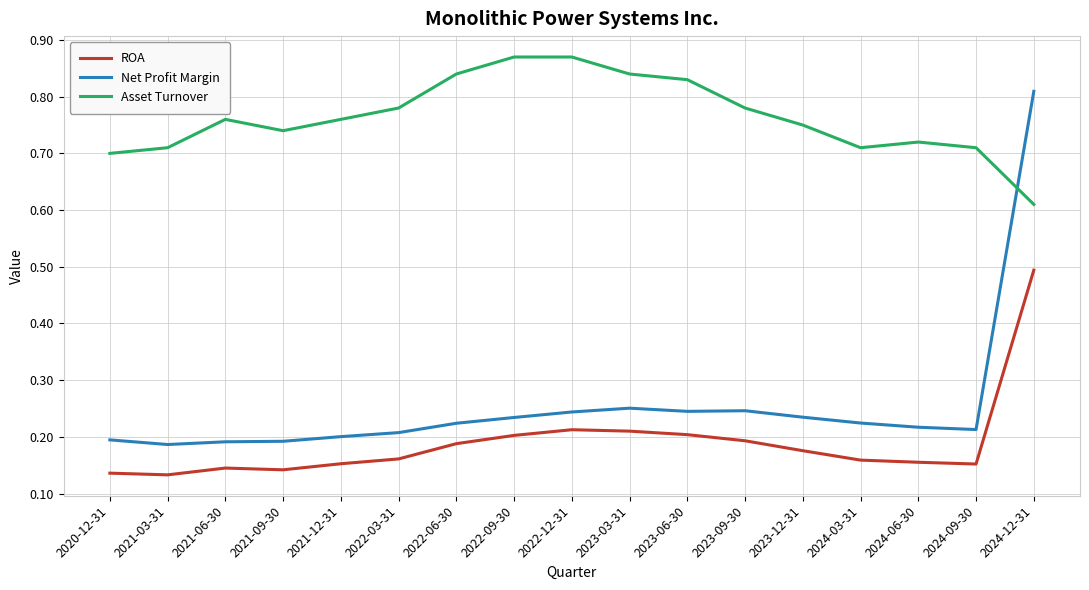

At which label does ROA reach its peak?

2024-12-31